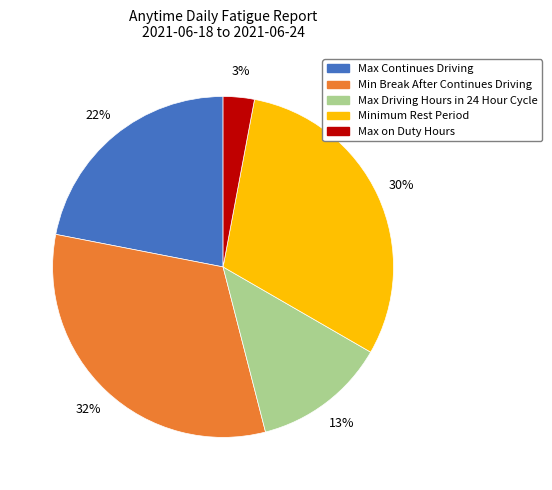

Combined, do Min Break After Continues Driving and Max on Duty Hours account for over 50%?

No